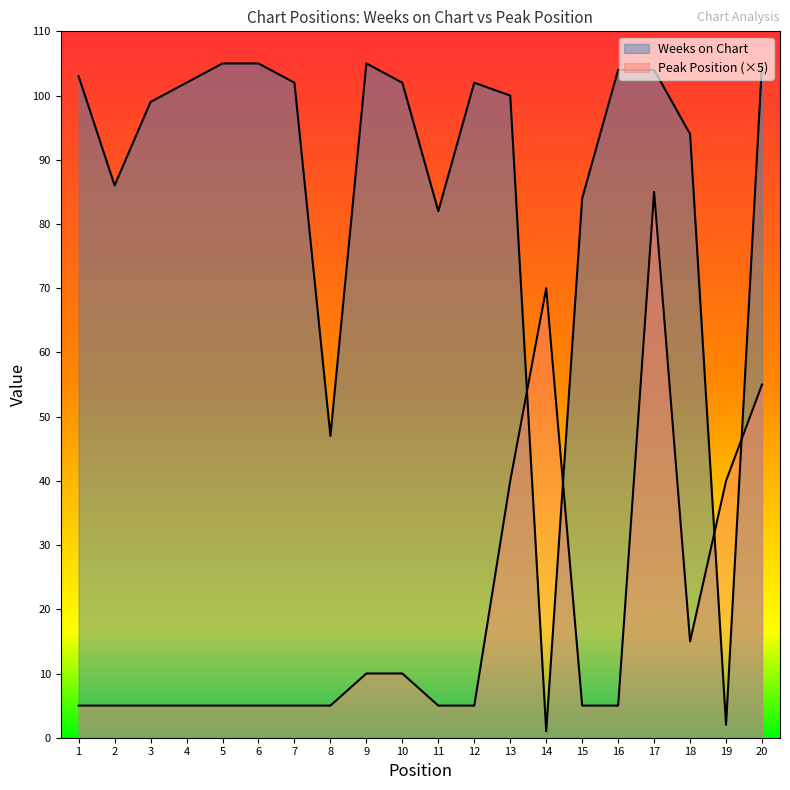

At 4, list the series in order from smallest to largest.

Peak Position, Weeks on Chart